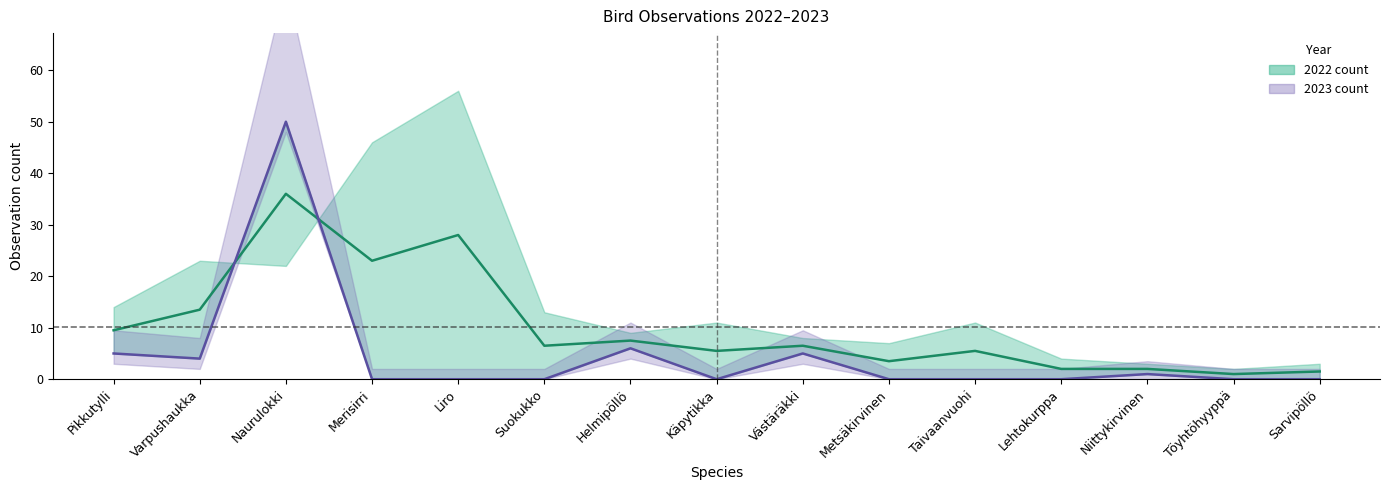

What is the label of the 5th point from the right?

Taivaanvuohi